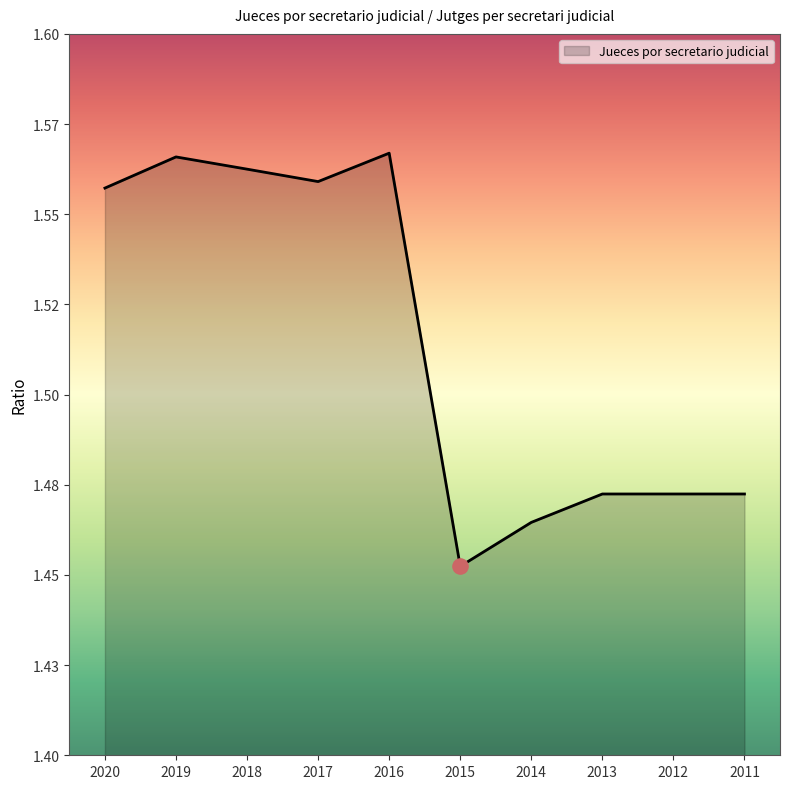

Does the chart have visible grid lines?

No